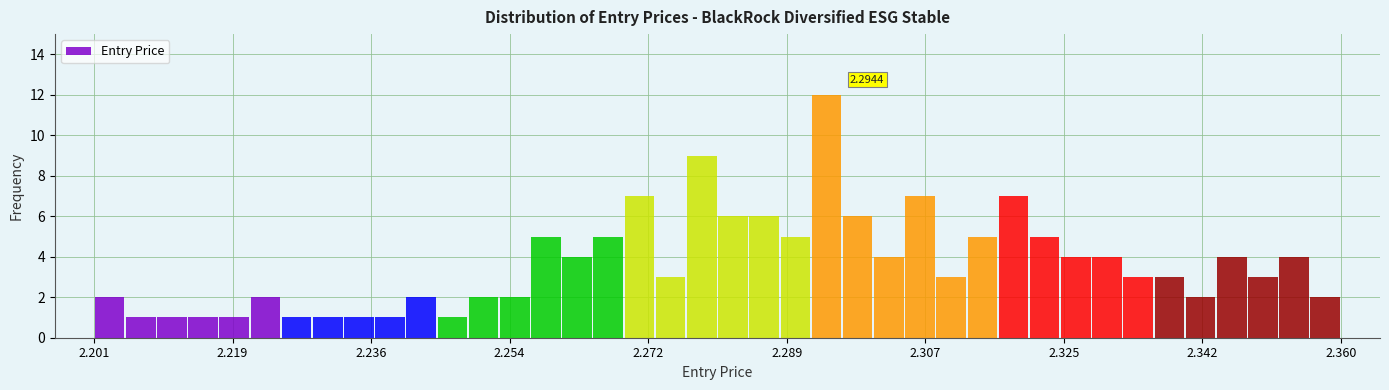

Read against the x-axis, roughly where is the centre of the tallest bar?

2.294